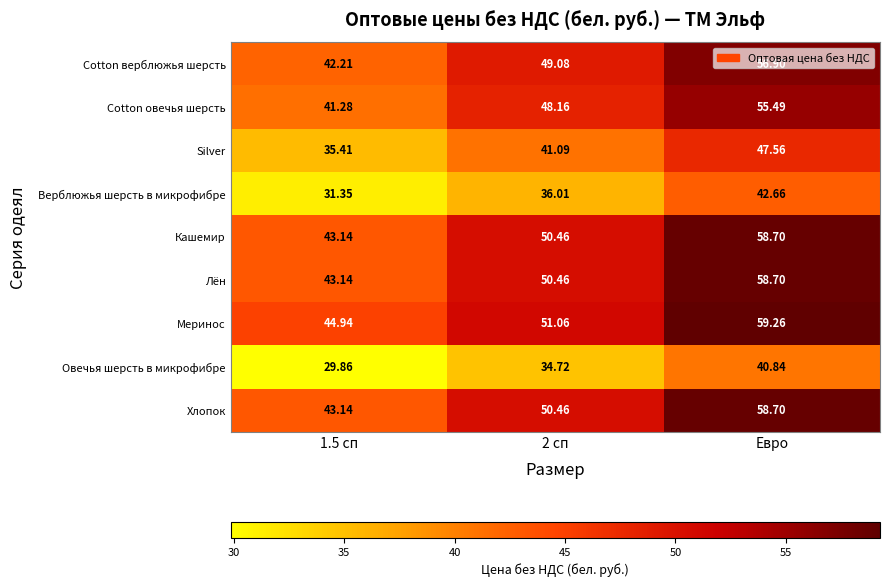

Count the number of categories in the chart.

3